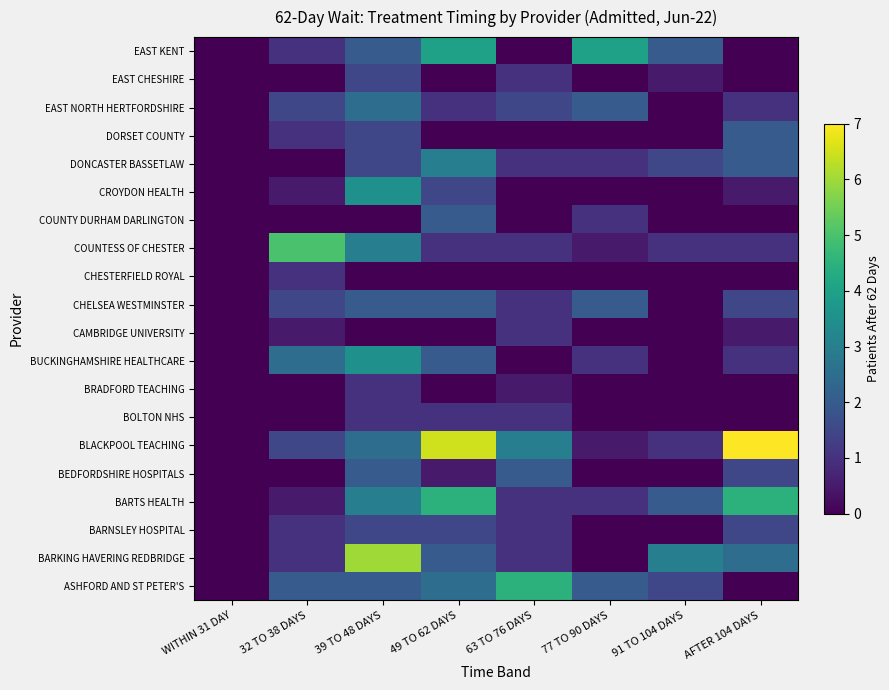

Reading right to left, what are all the values shown in this chart?

ASHFORD AND ST PETER'S: AFTER 104 DAYS=0.0	91 TO 104 DAYS=1.5	77 TO 90 DAYS=2.0	63 TO 76 DAYS=4.5	49 TO 62 DAYS=2.5	39 TO 48 DAYS=2.0	32 TO 38 DAYS=2.0	WITHIN 31 DAY=0.0
BARKING HAVERING REDBRIDGE: AFTER 104 DAYS=2.5	91 TO 104 DAYS=3.0	77 TO 90 DAYS=0.0	63 TO 76 DAYS=1.0	49 TO 62 DAYS=2.0	39 TO 48 DAYS=6.0	32 TO 38 DAYS=1.0	WITHIN 31 DAY=0.0
BARNSLEY HOSPITAL: AFTER 104 DAYS=1.5	91 TO 104 DAYS=0.0	77 TO 90 DAYS=0.0	63 TO 76 DAYS=1.0	49 TO 62 DAYS=1.5	39 TO 48 DAYS=1.5	32 TO 38 DAYS=1.0	WITHIN 31 DAY=0.0
BARTS HEALTH: AFTER 104 DAYS=4.5	91 TO 104 DAYS=2.0	77 TO 90 DAYS=1.0	63 TO 76 DAYS=1.0	49 TO 62 DAYS=4.5	39 TO 48 DAYS=3.0	32 TO 38 DAYS=0.5	WITHIN 31 DAY=0.0
BEDFORDSHIRE HOSPITALS: AFTER 104 DAYS=1.5	91 TO 104 DAYS=0.0	77 TO 90 DAYS=0.0	63 TO 76 DAYS=2.0	49 TO 62 DAYS=0.5	39 TO 48 DAYS=2.0	32 TO 38 DAYS=0.0	WITHIN 31 DAY=0.0
BLACKPOOL TEACHING: AFTER 104 DAYS=7.0	91 TO 104 DAYS=1.0	77 TO 90 DAYS=0.5	63 TO 76 DAYS=3.0	49 TO 62 DAYS=6.5	39 TO 48 DAYS=2.5	32 TO 38 DAYS=1.5	WITHIN 31 DAY=0.0
BOLTON NHS: AFTER 104 DAYS=0.0	91 TO 104 DAYS=0.0	77 TO 90 DAYS=0.0	63 TO 76 DAYS=1.0	49 TO 62 DAYS=1.0	39 TO 48 DAYS=1.0	32 TO 38 DAYS=0.0	WITHIN 31 DAY=0.0
BRADFORD TEACHING: AFTER 104 DAYS=0.0	91 TO 104 DAYS=0.0	77 TO 90 DAYS=0.0	63 TO 76 DAYS=0.5	49 TO 62 DAYS=0.0	39 TO 48 DAYS=1.0	32 TO 38 DAYS=0.0	WITHIN 31 DAY=0.0
BUCKINGHAMSHIRE HEALTHCARE: AFTER 104 DAYS=1.0	91 TO 104 DAYS=0.0	77 TO 90 DAYS=1.0	63 TO 76 DAYS=0.0	49 TO 62 DAYS=2.0	39 TO 48 DAYS=3.5	32 TO 38 DAYS=2.5	WITHIN 31 DAY=0.0
CAMBRIDGE UNIVERSITY: AFTER 104 DAYS=0.5	91 TO 104 DAYS=0.0	77 TO 90 DAYS=0.0	63 TO 76 DAYS=1.0	49 TO 62 DAYS=0.0	39 TO 48 DAYS=0.0	32 TO 38 DAYS=0.5	WITHIN 31 DAY=0.0
CHELSEA WESTMINSTER: AFTER 104 DAYS=1.5	91 TO 104 DAYS=0.0	77 TO 90 DAYS=2.0	63 TO 76 DAYS=1.0	49 TO 62 DAYS=2.0	39 TO 48 DAYS=2.0	32 TO 38 DAYS=1.5	WITHIN 31 DAY=0.0
CHESTERFIELD ROYAL: AFTER 104 DAYS=0.0	91 TO 104 DAYS=0.0	77 TO 90 DAYS=0.0	63 TO 76 DAYS=0.0	49 TO 62 DAYS=0.0	39 TO 48 DAYS=0.0	32 TO 38 DAYS=1.0	WITHIN 31 DAY=0.0
COUNTESS OF CHESTER: AFTER 104 DAYS=1.0	91 TO 104 DAYS=1.0	77 TO 90 DAYS=0.5	63 TO 76 DAYS=1.0	49 TO 62 DAYS=1.0	39 TO 48 DAYS=3.0	32 TO 38 DAYS=5.0	WITHIN 31 DAY=0.0
COUNTY DURHAM DARLINGTON: AFTER 104 DAYS=0.0	91 TO 104 DAYS=0.0	77 TO 90 DAYS=1.0	63 TO 76 DAYS=0.0	49 TO 62 DAYS=2.0	39 TO 48 DAYS=0.0	32 TO 38 DAYS=0.0	WITHIN 31 DAY=0.0
CROYDON HEALTH: AFTER 104 DAYS=0.5	91 TO 104 DAYS=0.0	77 TO 90 DAYS=0.0	63 TO 76 DAYS=0.0	49 TO 62 DAYS=1.5	39 TO 48 DAYS=3.5	32 TO 38 DAYS=0.5	WITHIN 31 DAY=0.0
DONCASTER BASSETLAW: AFTER 104 DAYS=2.0	91 TO 104 DAYS=1.5	77 TO 90 DAYS=1.0	63 TO 76 DAYS=1.0	49 TO 62 DAYS=3.0	39 TO 48 DAYS=1.5	32 TO 38 DAYS=0.0	WITHIN 31 DAY=0.0
DORSET COUNTY: AFTER 104 DAYS=2.0	91 TO 104 DAYS=0.0	77 TO 90 DAYS=0.0	63 TO 76 DAYS=0.0	49 TO 62 DAYS=0.0	39 TO 48 DAYS=1.5	32 TO 38 DAYS=1.0	WITHIN 31 DAY=0.0
EAST NORTH HERTFORDSHIRE: AFTER 104 DAYS=1.0	91 TO 104 DAYS=0.0	77 TO 90 DAYS=2.0	63 TO 76 DAYS=1.5	49 TO 62 DAYS=1.0	39 TO 48 DAYS=2.5	32 TO 38 DAYS=1.5	WITHIN 31 DAY=0.0
EAST CHESHIRE: AFTER 104 DAYS=0.0	91 TO 104 DAYS=0.5	77 TO 90 DAYS=0.0	63 TO 76 DAYS=1.0	49 TO 62 DAYS=0.0	39 TO 48 DAYS=1.5	32 TO 38 DAYS=0.0	WITHIN 31 DAY=0.0
EAST KENT: AFTER 104 DAYS=0.0	91 TO 104 DAYS=2.0	77 TO 90 DAYS=4.0	63 TO 76 DAYS=0.0	49 TO 62 DAYS=4.0	39 TO 48 DAYS=2.0	32 TO 38 DAYS=1.0	WITHIN 31 DAY=0.0